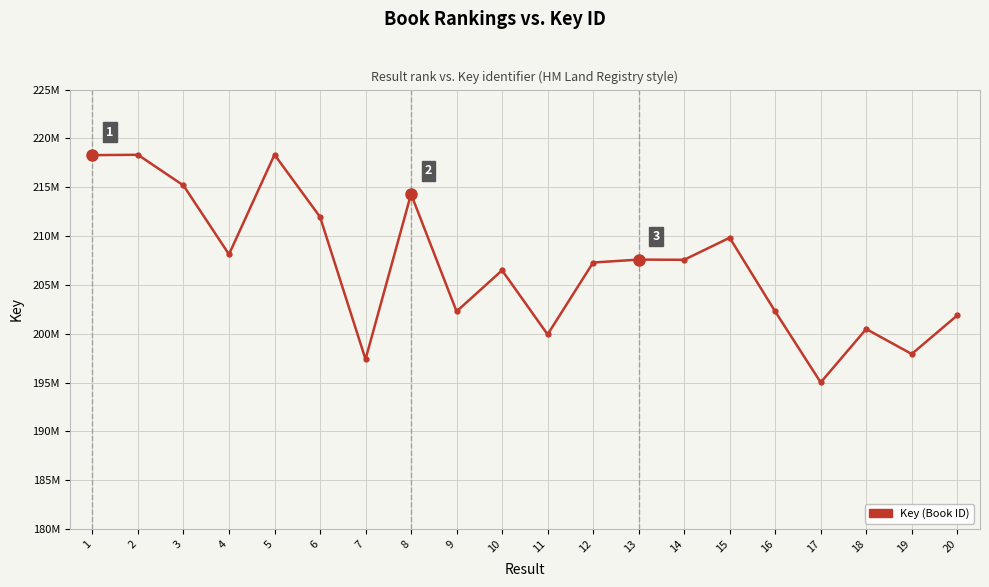

How many interior local peaks (higher than both neighbors) does the data have?

7